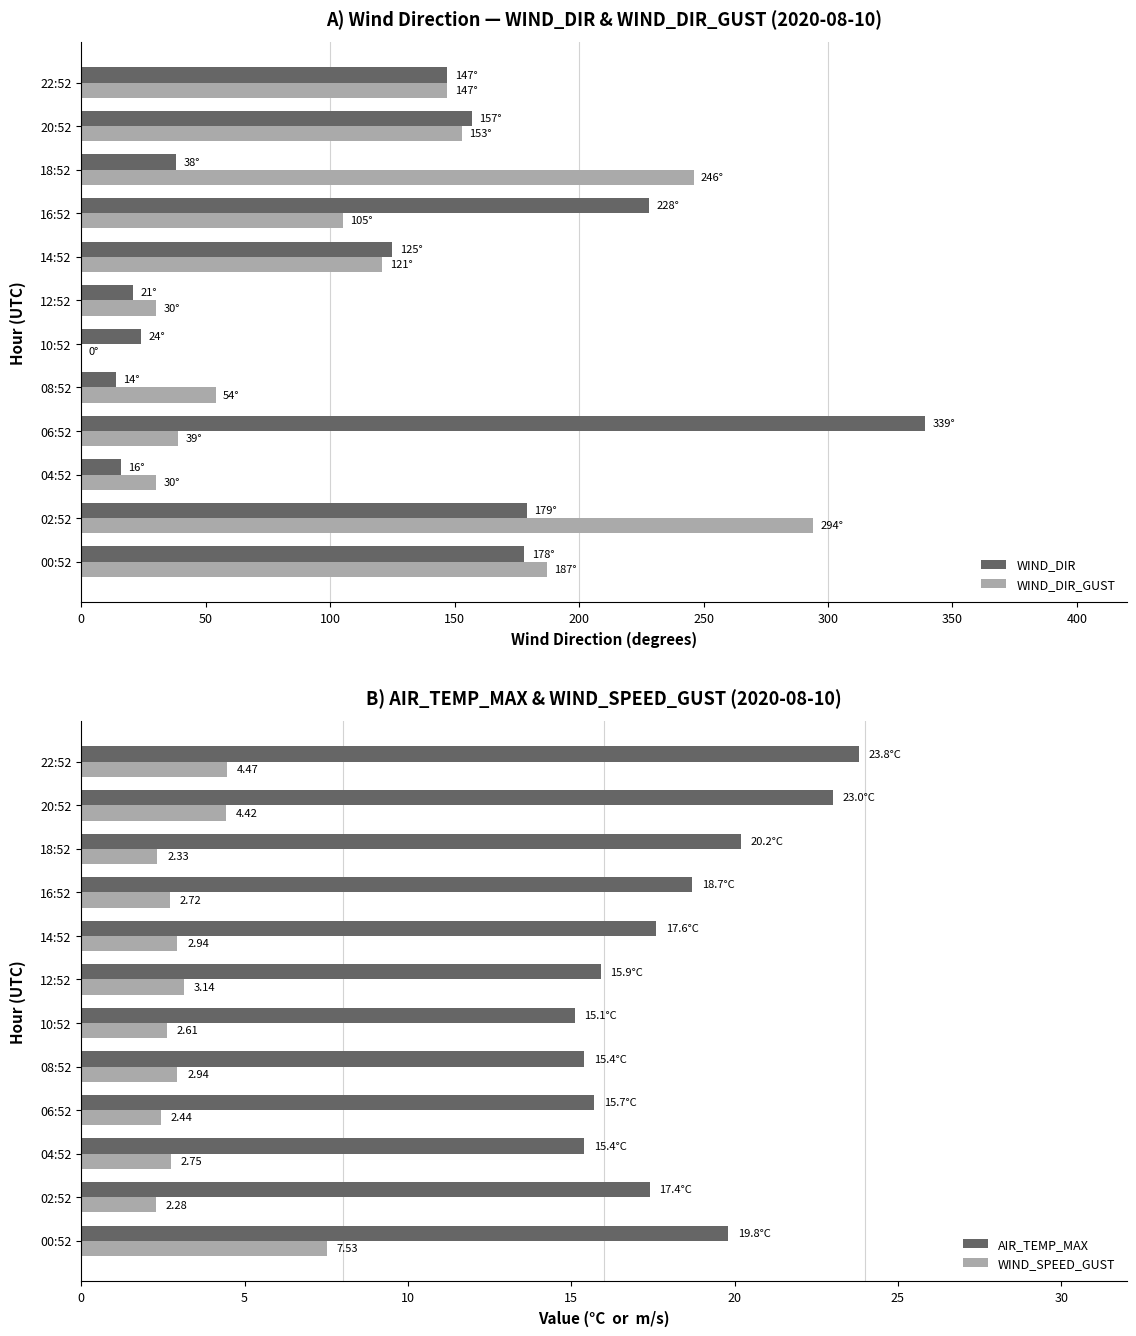

What is the average value of the WIND_DIR series?

122